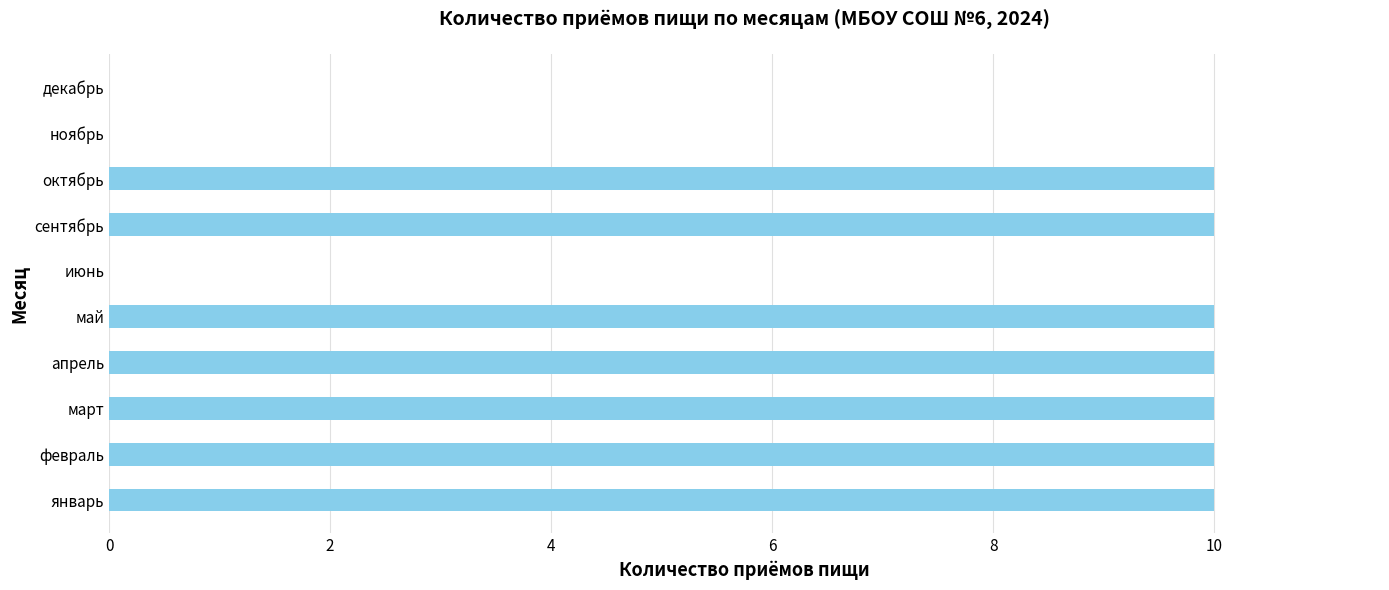

Reading bottom to top, what are all the values shown in this chart?

январь=10	февраль=10	март=10	апрель=10	май=10	июнь=0	сентябрь=10	октябрь=10	ноябрь=0	декабрь=0